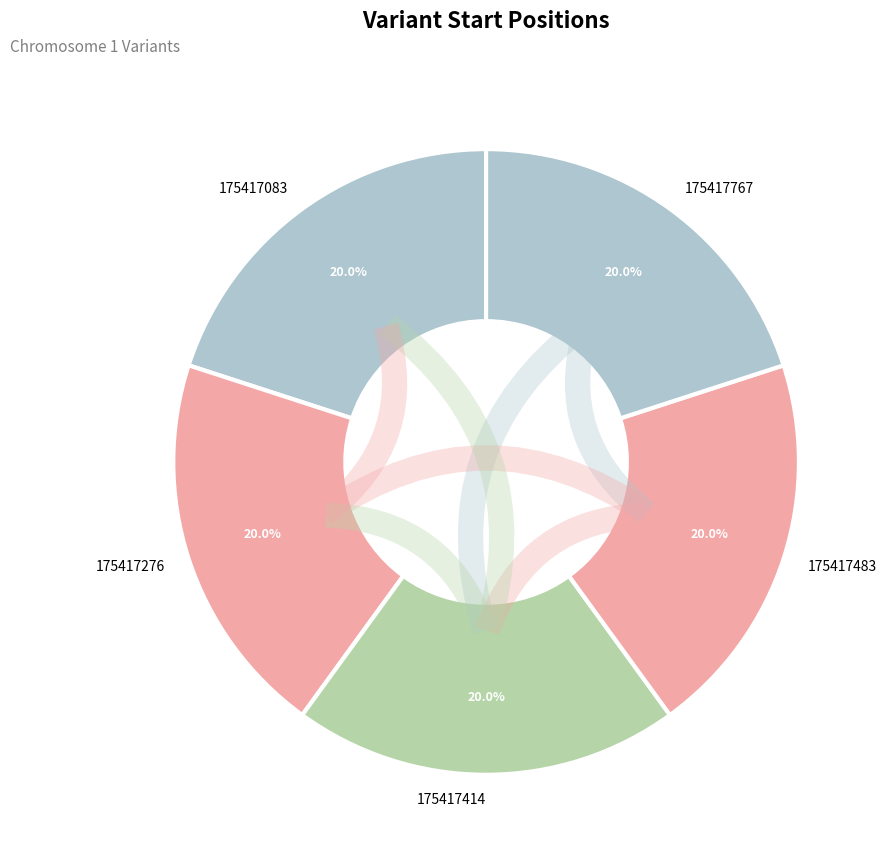

How many slices are in this pie chart?

5